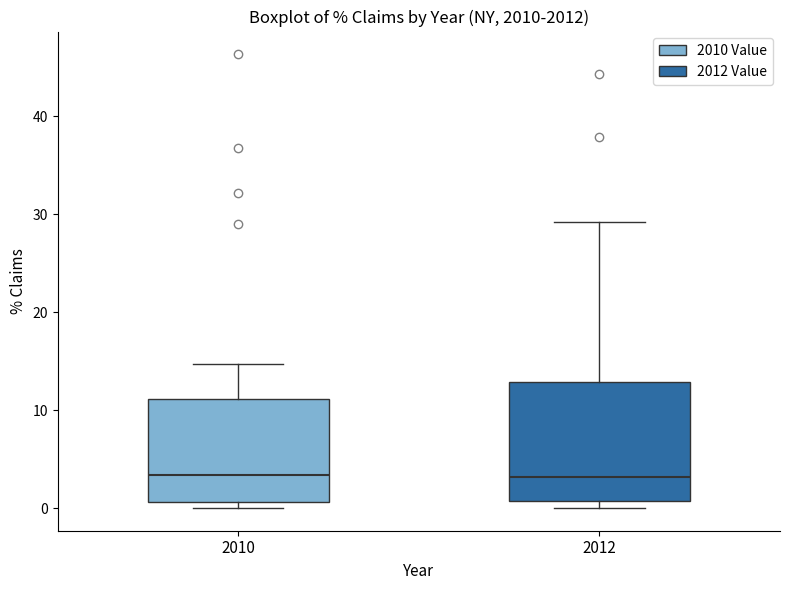

Where is the lower edge of the box at x = 2012 on the y-axis? The values are not printed on the chart, so give them approximately, as read against the axis.

1